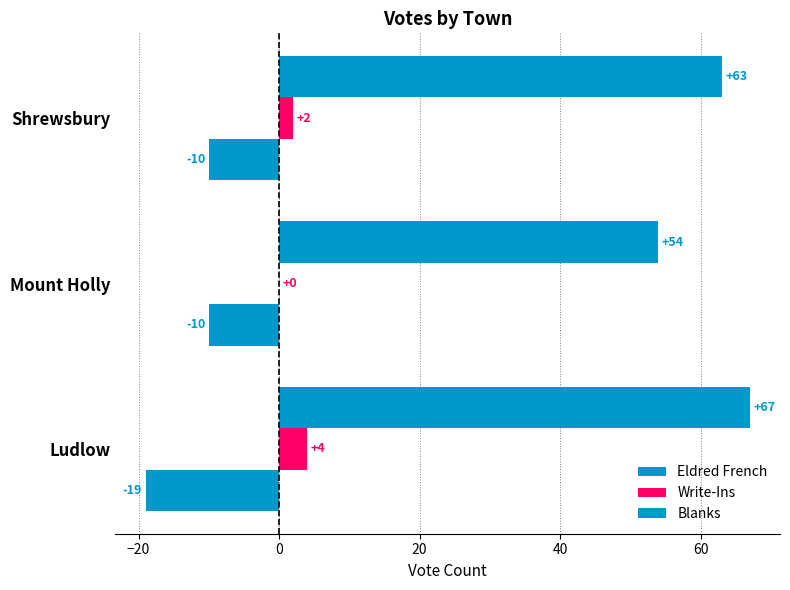

How many data points does each series have?

3